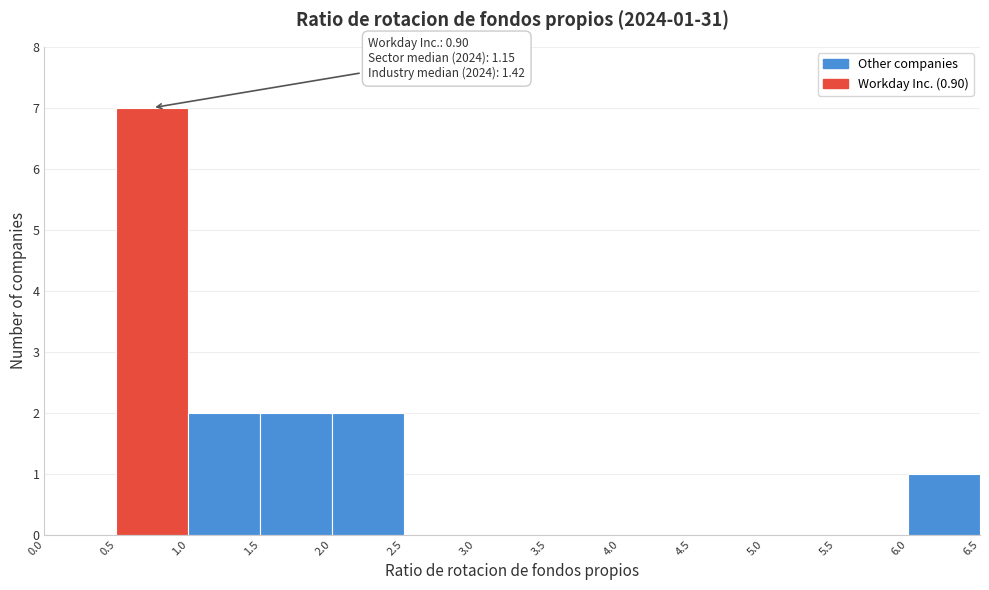

Which range on the x-axis has the tallest bar?

0.5 to 1.0